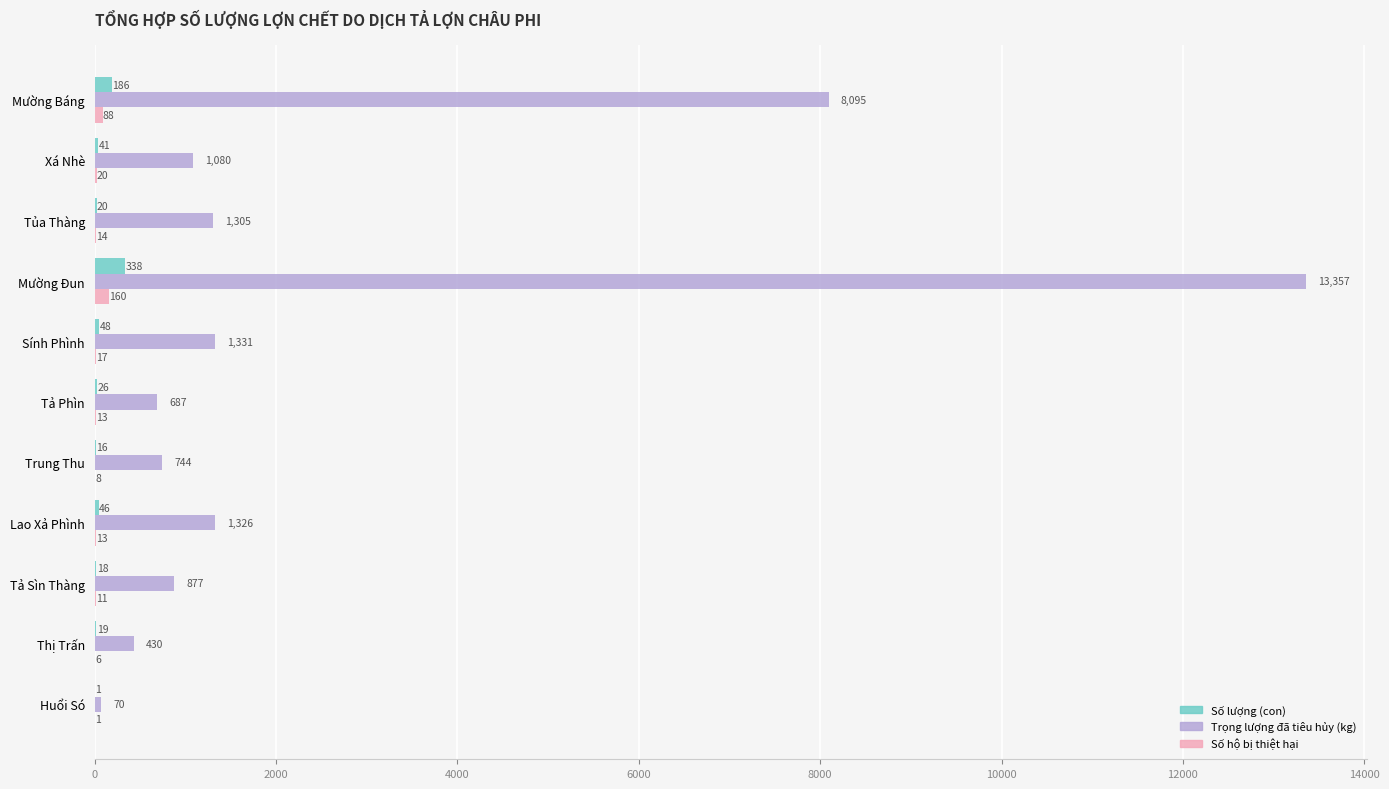

Which series has the largest total across all categories?

Trọng lượng đã tiêu hủy (kg)